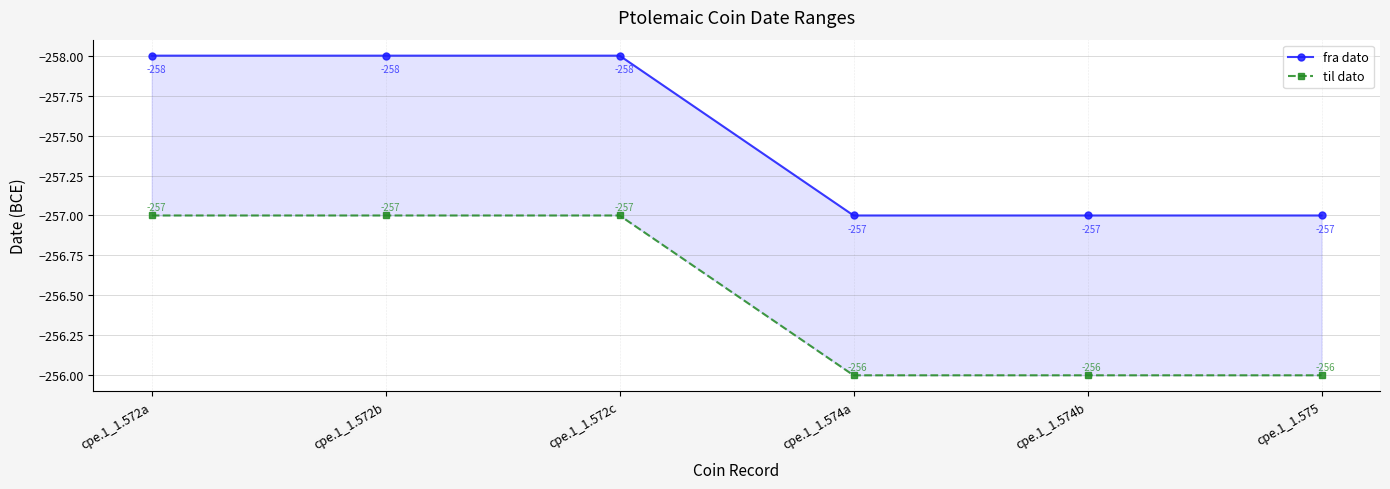

The til dato series shows -256 at cpe.1_1.574a. True or false?

True